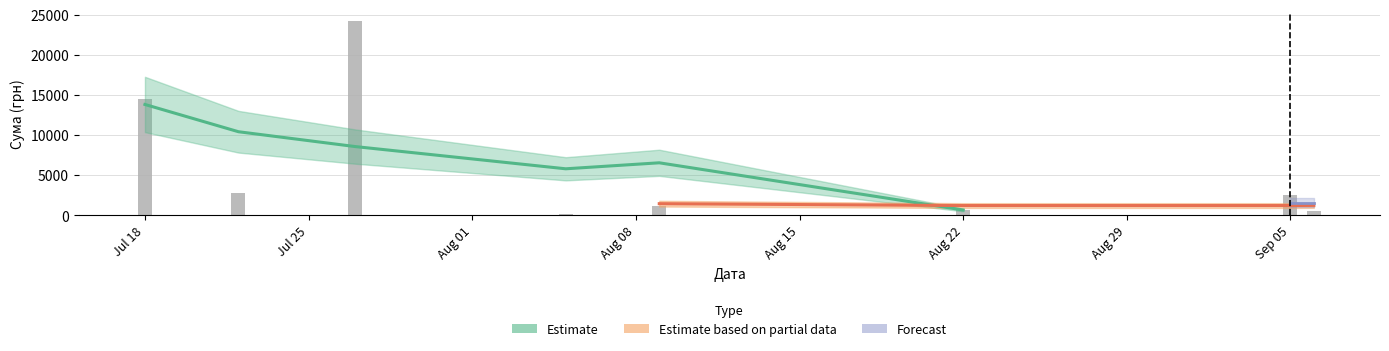

What is the change in value from Aug 15 to Aug 29?

+1422.3